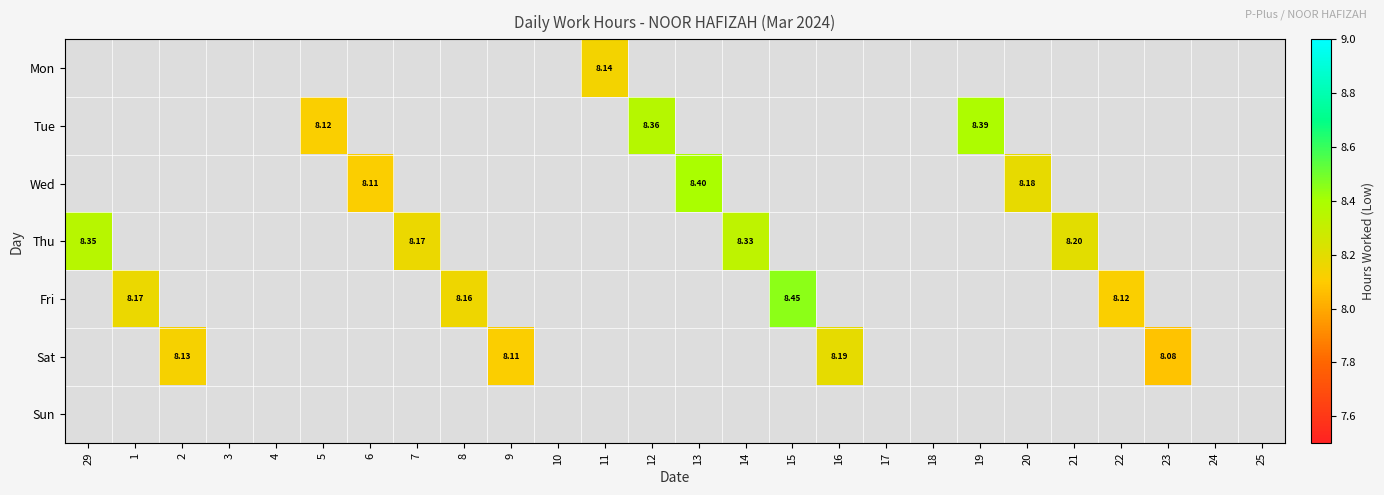

Is the value of Sat at 4 greater than the value of Tue at 18?

No